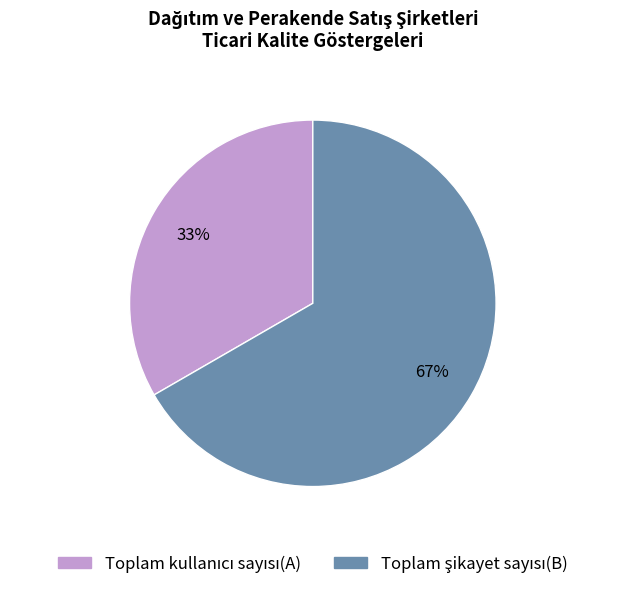

To the nearest percent, what is the average slice percentage?

50%